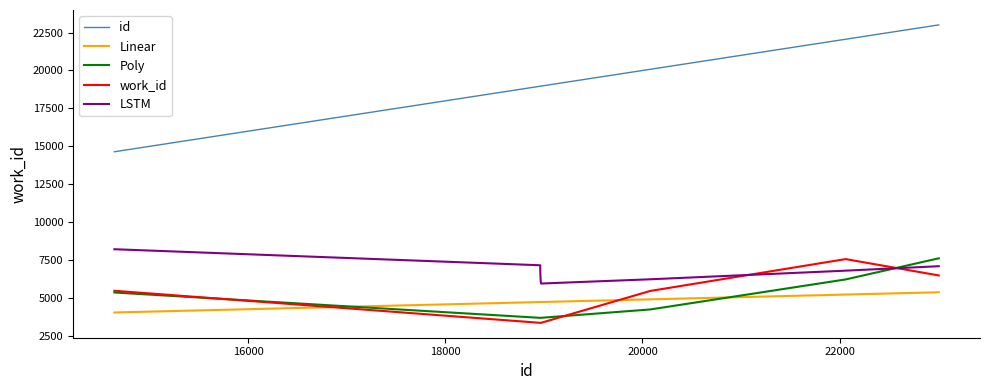

What is the minimum value shown in the chart?

3370.0